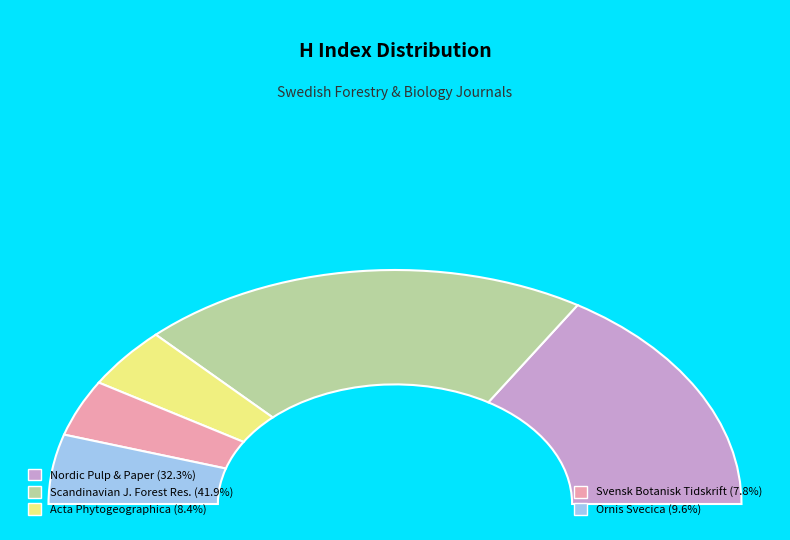

Is the sum of Ornis Svecica and Scandinavian Journal of Forest Research greater than half?

Yes